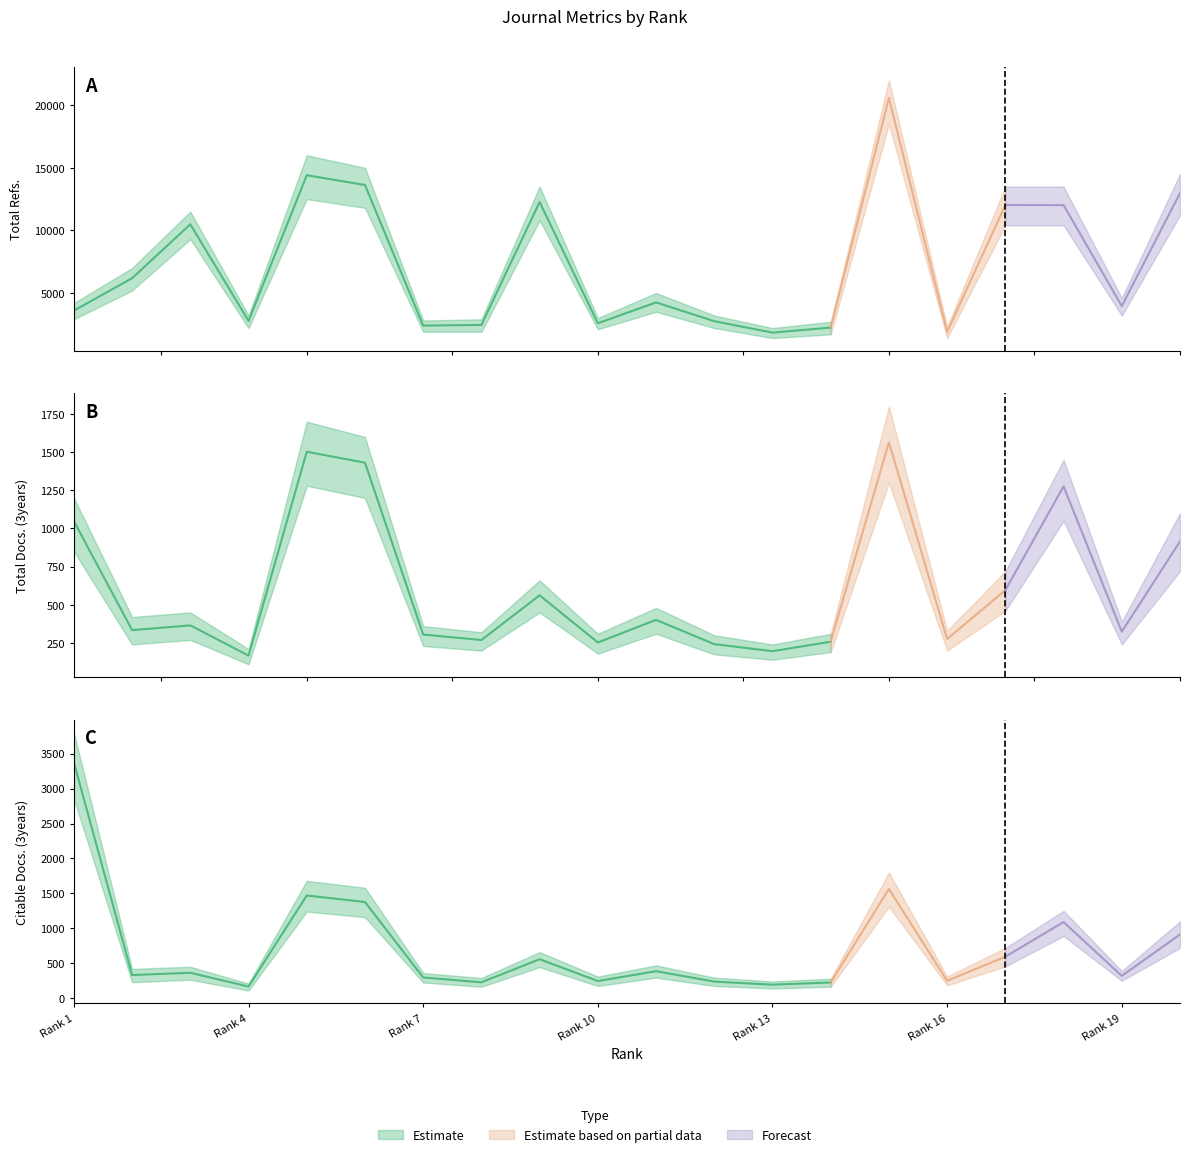

What is the difference between the highest and lowest values at 8?

2218